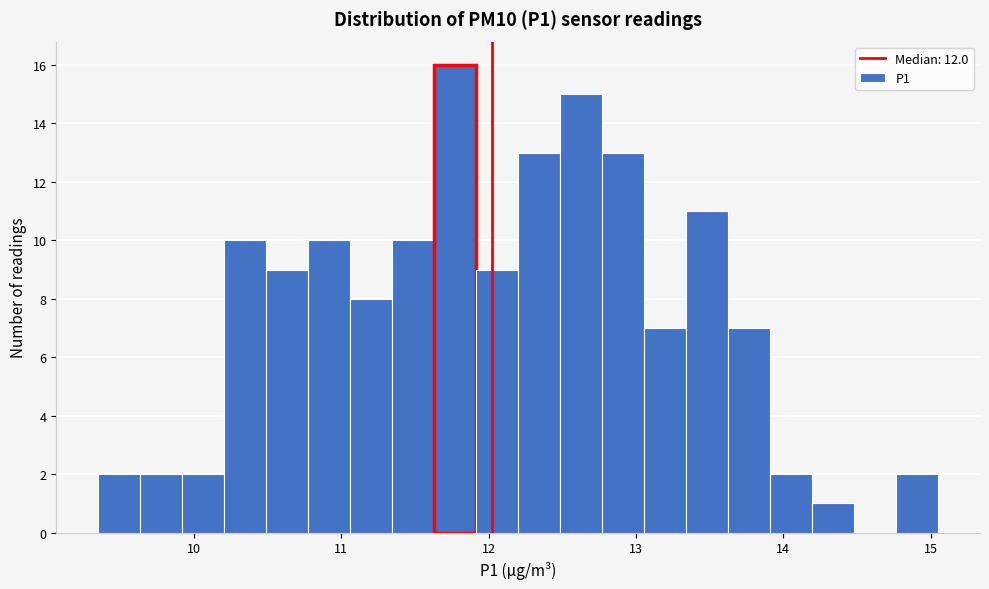

Around what value on the x-axis is the tallest bar? Give the approximate position of its centre, as read against the axis.

11.8